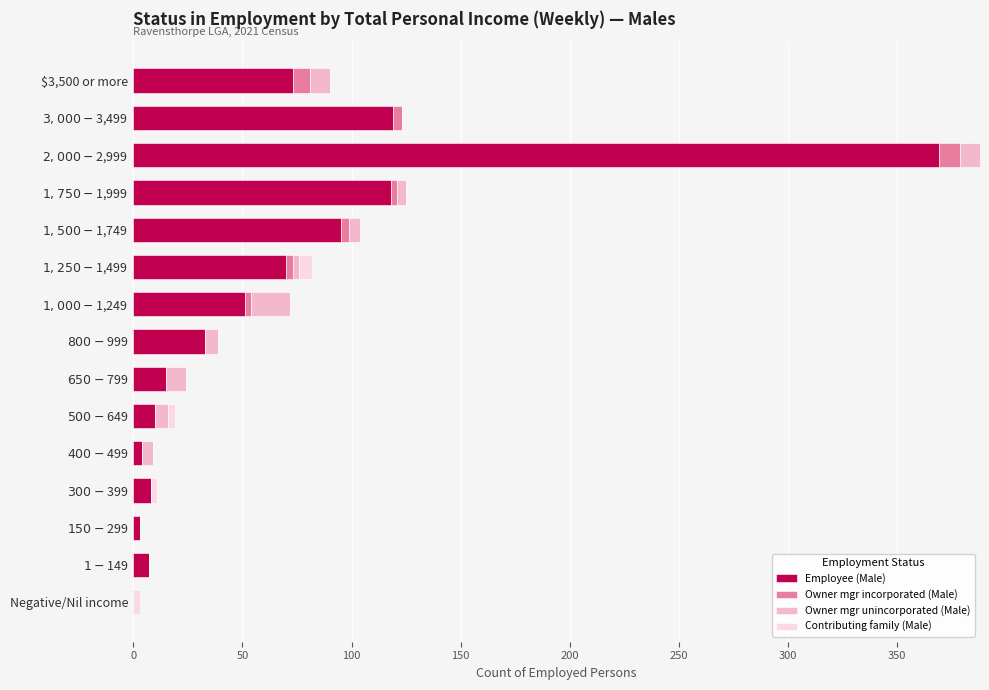

What is the maximum value for Employee (Male)?

369